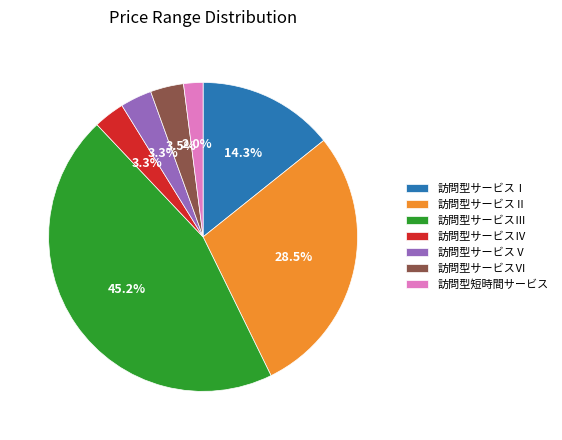

What percentage do 訪問型サービスⅥ and 訪問型短時間サービス together represent?

5.5%